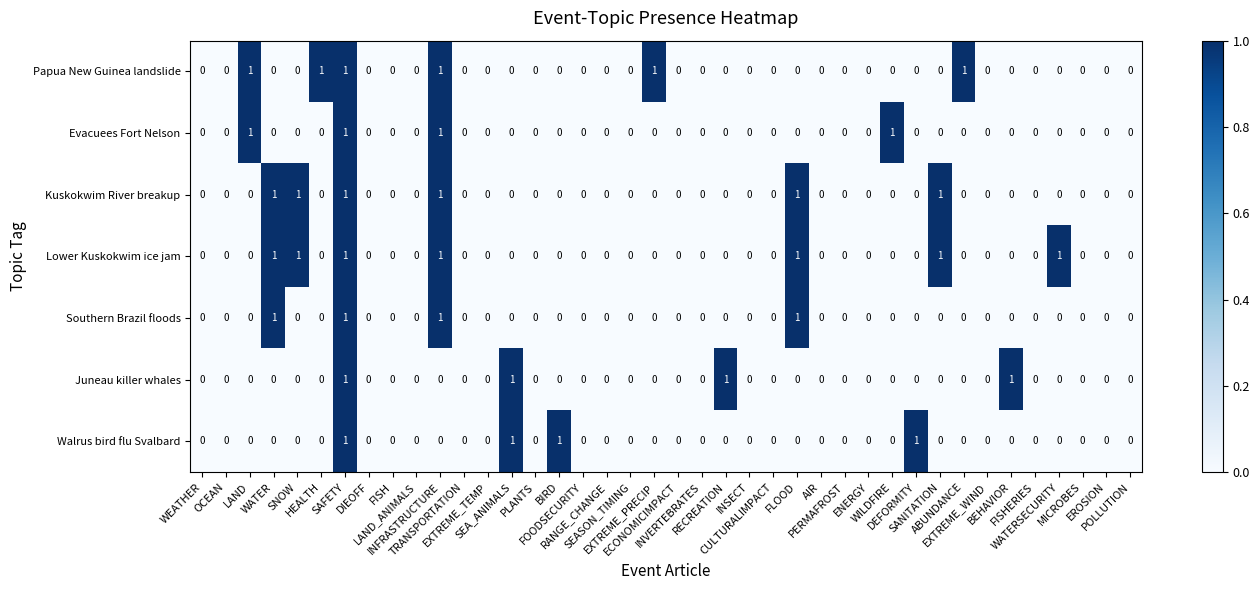

What is the sum of all Evacuees Fort Nelson values?

4